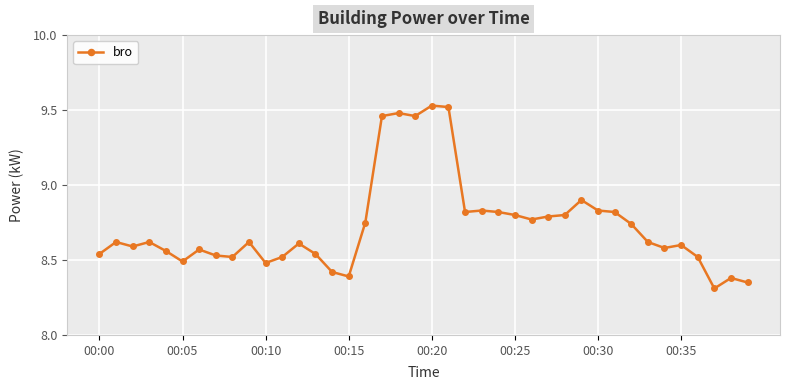

What is the difference between the maximum and minimum values?

1.2